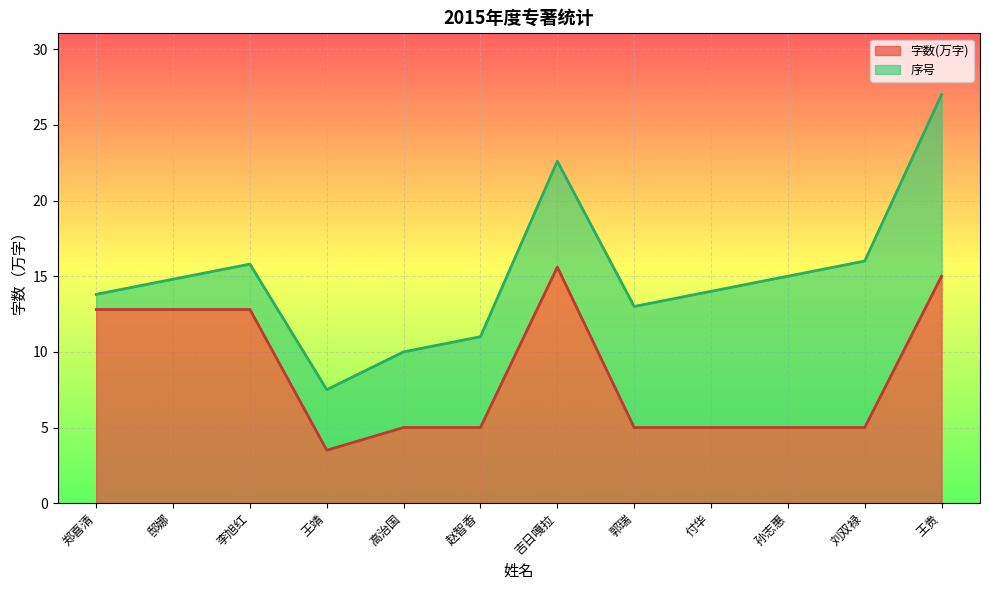

Does the chart display data point markers on the line(s)?

No